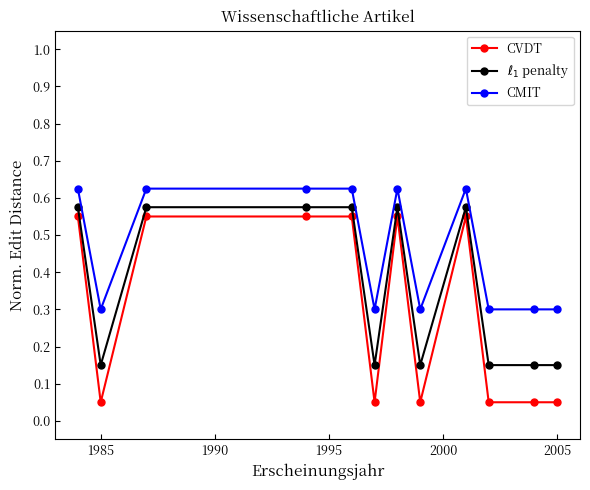

At how many categories does at least one series exceed 0?

12